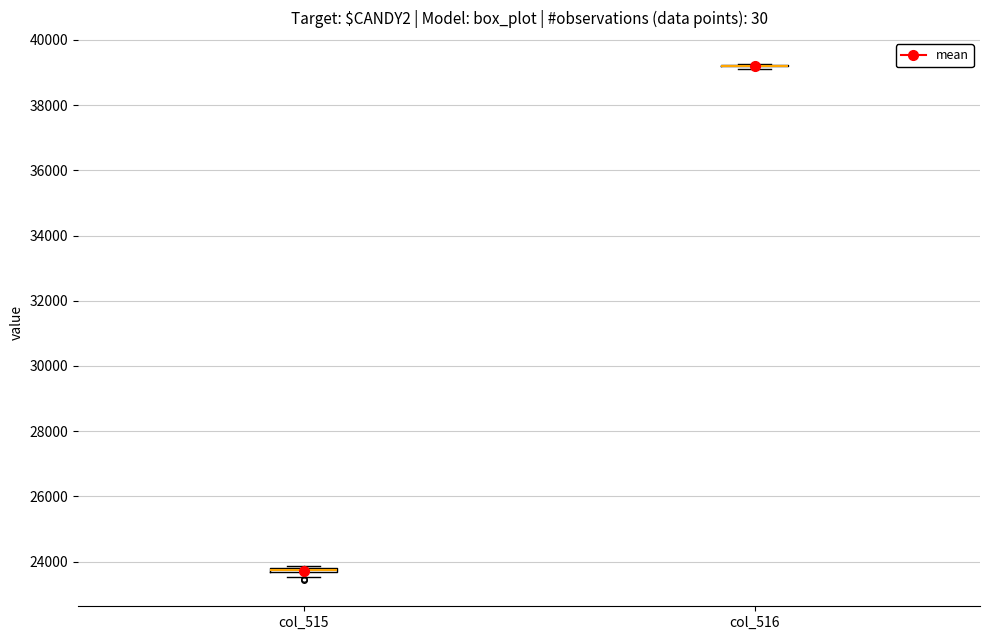

Where is the upper edge of the box for col_515 on the y-axis? The values are not printed on the chart, so give them approximately, as read against the axis.

23800